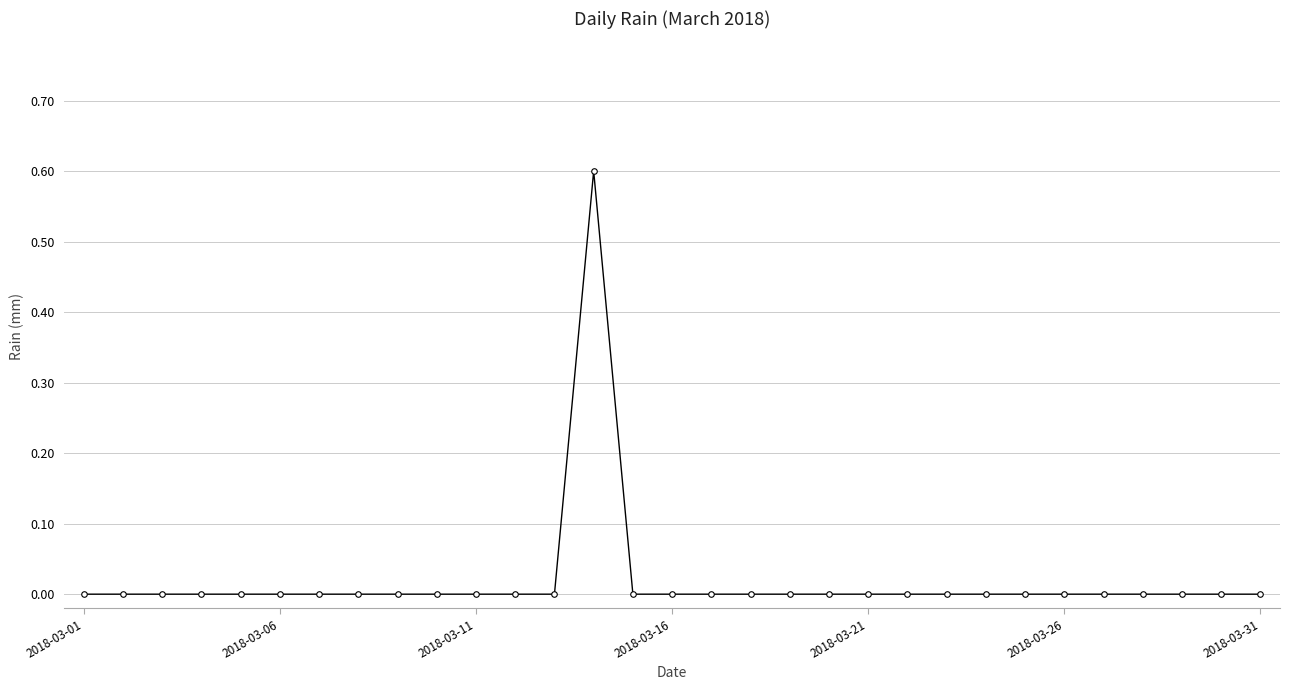

How many lines are shown in the chart?

1